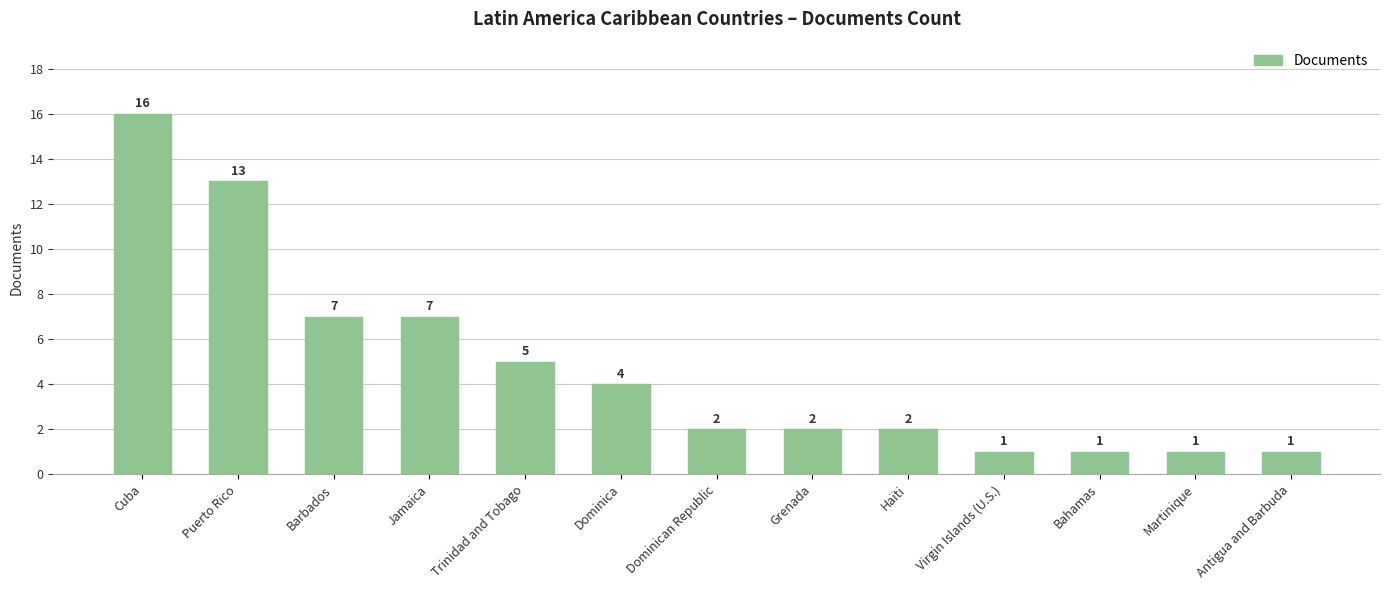

What is the label of the 3rd bar from the left?

Barbados